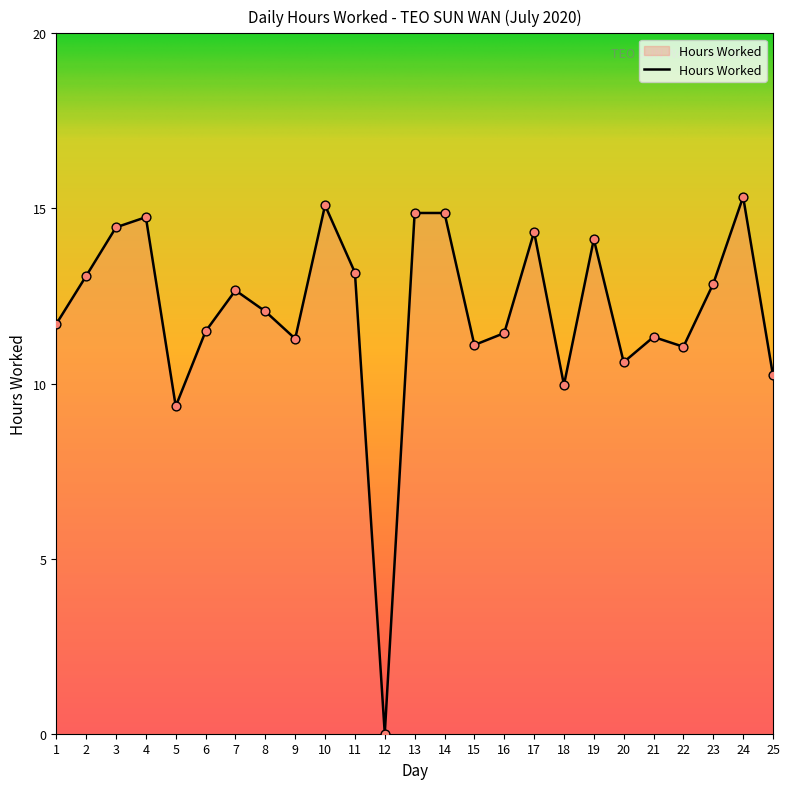

What is the change in value from 2 to 13?

+1.8